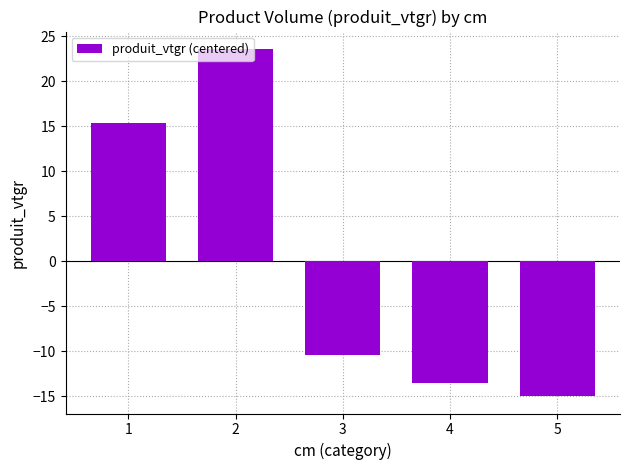

List the labels in order of value, smallest first.

5, 4, 3, 1, 2